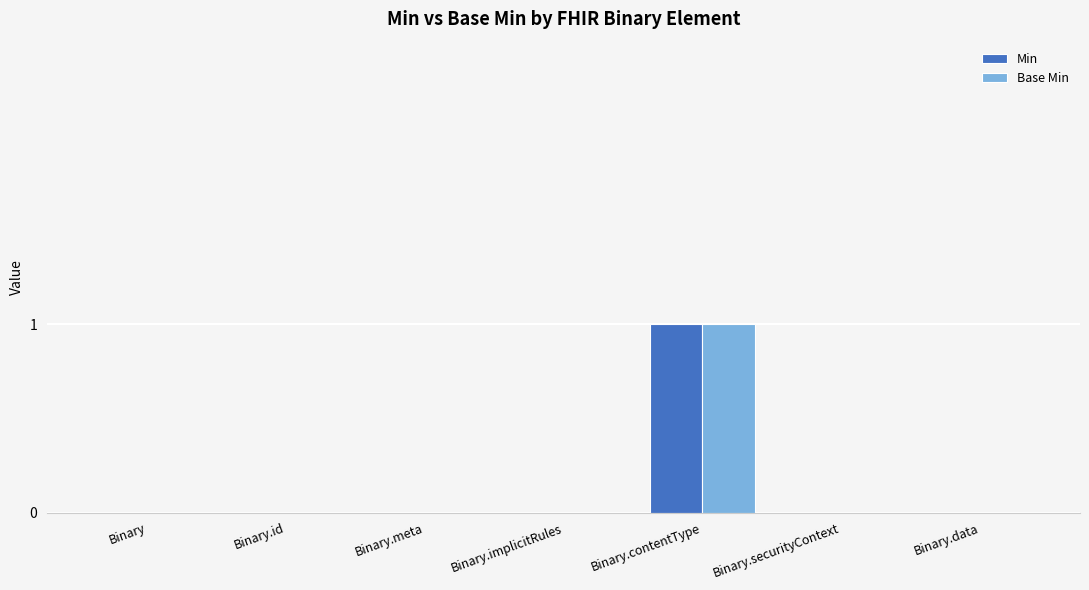

What is the sum of all Base Min values?

1